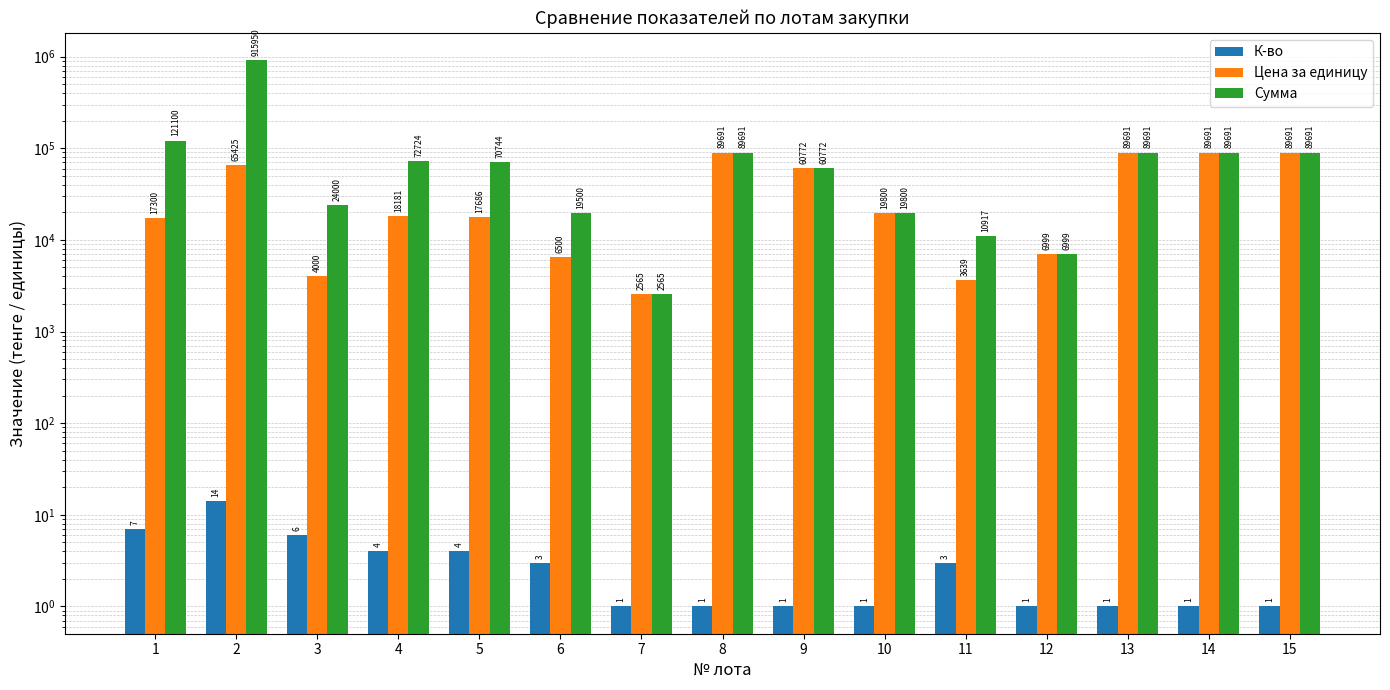

Rank the series by their average value, from highest to lowest.

Сумма, Цена за единицу, К-во